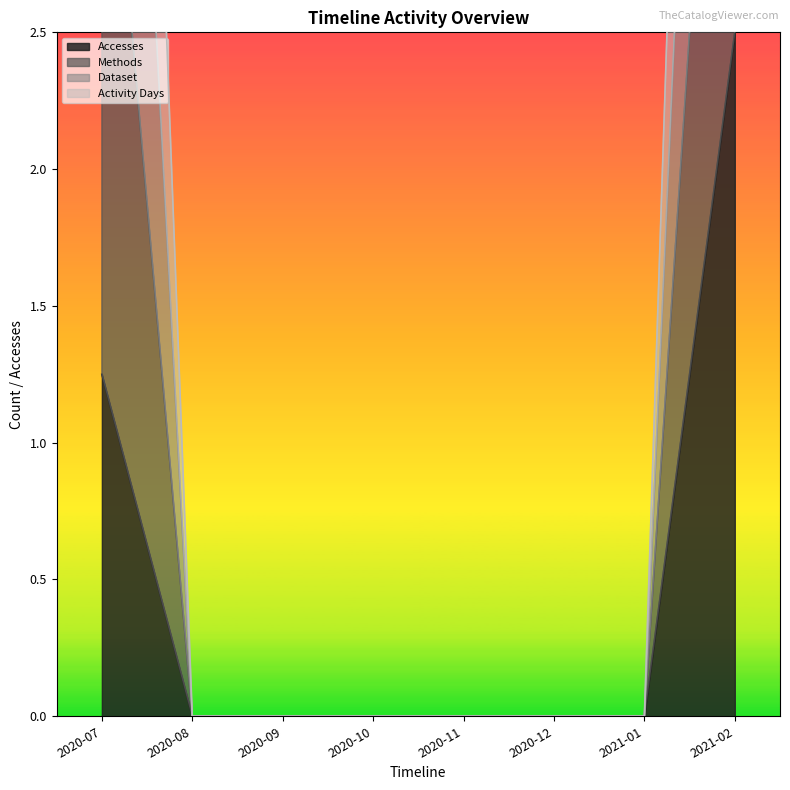

Reading right to left, extract all data points from this chart.

Accesses: 2021-02=2.5	2021-01=0.0	2020-12=0.0	2020-11=0.0	2020-10=0.0	2020-09=0.0	2020-08=0.0	2020-07=1.2
Methods: 2021-02=10.0	2021-01=0.0	2020-12=0.0	2020-11=0.0	2020-10=0.0	2020-09=0.0	2020-08=0.0	2020-07=8.8
Dataset: 2021-02=7.5	2021-01=0.0	2020-12=0.0	2020-11=0.0	2020-10=0.0	2020-09=0.0	2020-08=0.0	2020-07=6.2
Activity Days: 2021-02=5.0	2021-01=0.0	2020-12=0.0	2020-11=0.0	2020-10=0.0	2020-09=0.0	2020-08=0.0	2020-07=3.8